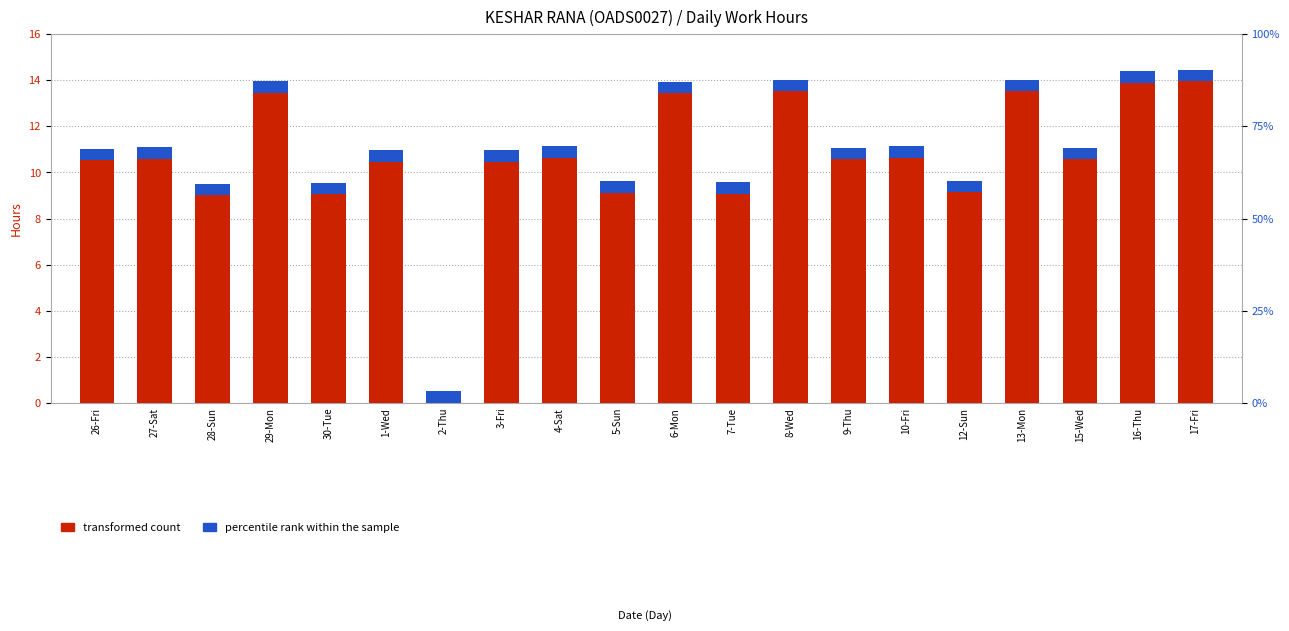

Reading left to right, list all the values displayed in this chart.

transformed count: 26-Fri=11.0	27-Sat=11.1	28-Sun=9.5	29-Mon=14.0	30-Tue=9.6	1-Wed=11.0	2-Thu=0.0	3-Fri=11.0	4-Sat=11.1	5-Sun=9.6	6-Mon=13.9	7-Tue=9.6	8-Wed=14.0	9-Thu=11.1	10-Fri=11.1	12-Sun=9.7	13-Mon=14.0	15-Wed=11.1	16-Thu=14.4	17-Fri=14.5
percentile rank within the sample: 26-Fri=0.5	27-Sat=0.5	28-Sun=0.5	29-Mon=0.5	30-Tue=0.5	1-Wed=0.5	2-Thu=0.5	3-Fri=0.5	4-Sat=0.5	5-Sun=0.5	6-Mon=0.5	7-Tue=0.5	8-Wed=0.5	9-Thu=0.5	10-Fri=0.5	12-Sun=0.5	13-Mon=0.5	15-Wed=0.5	16-Thu=0.5	17-Fri=0.5